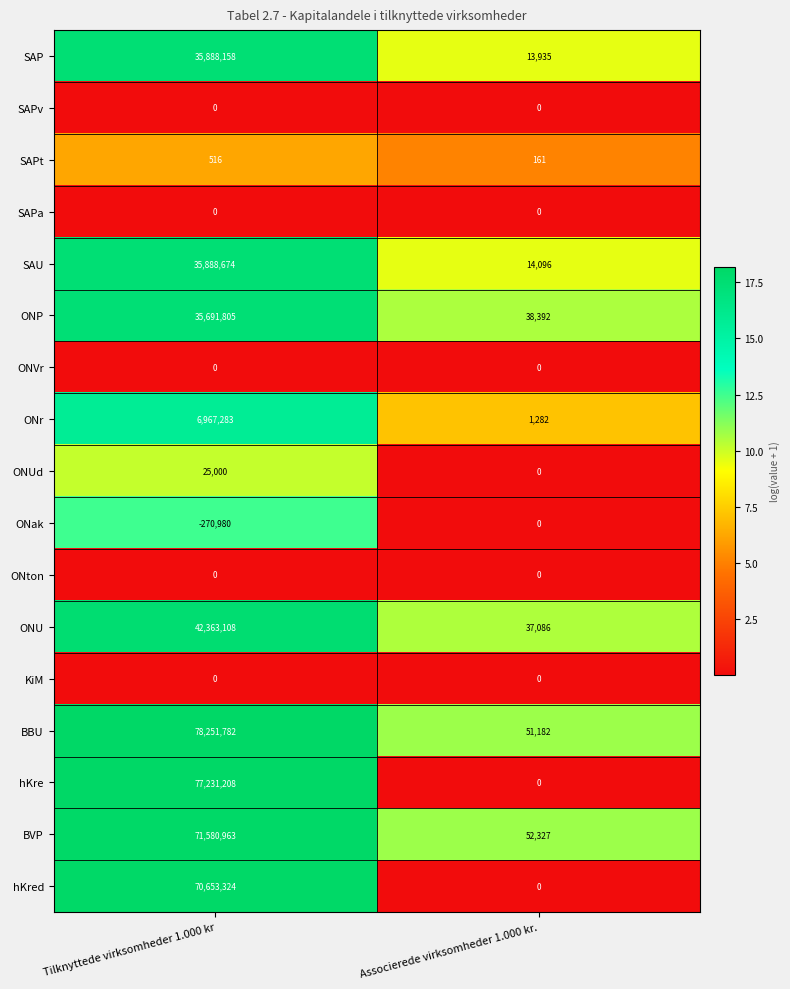

What is the maximum value shown in the chart?

78251782